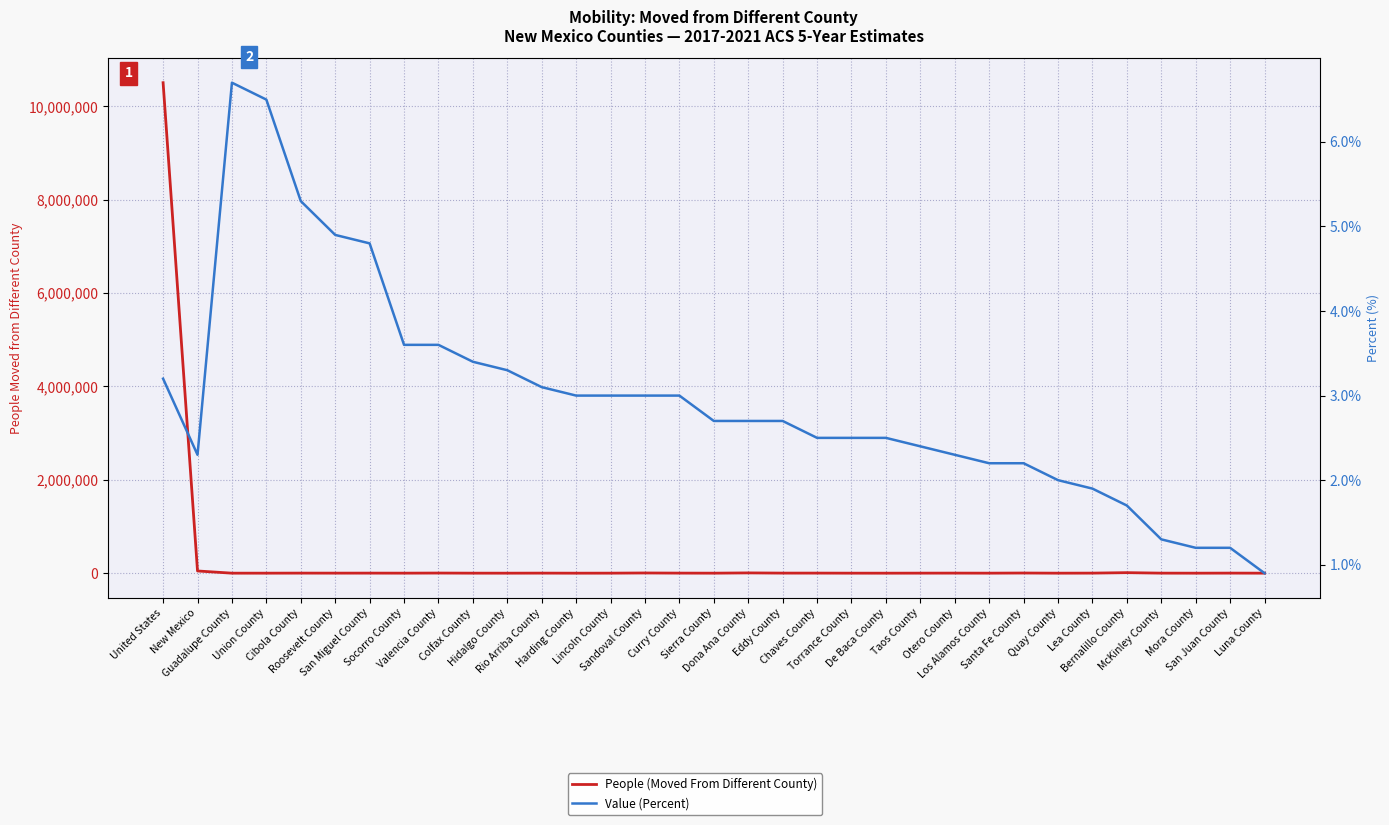

What position from the right is Lea County?

6